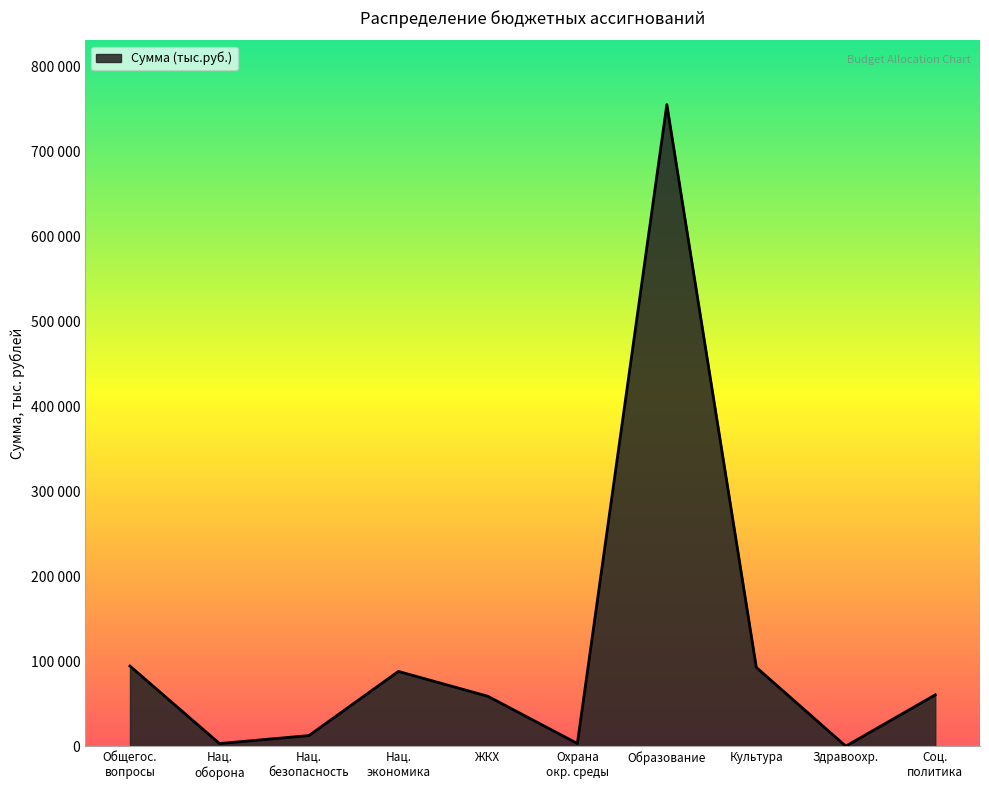

List the labels in order of value, smallest first.

Здравоохр., Нац. оборона, Охрана окр. среды, Нац. безопасность, ЖКХ, Соц. политика, Нац. экономика, Культура, Общегос. вопросы, Образование